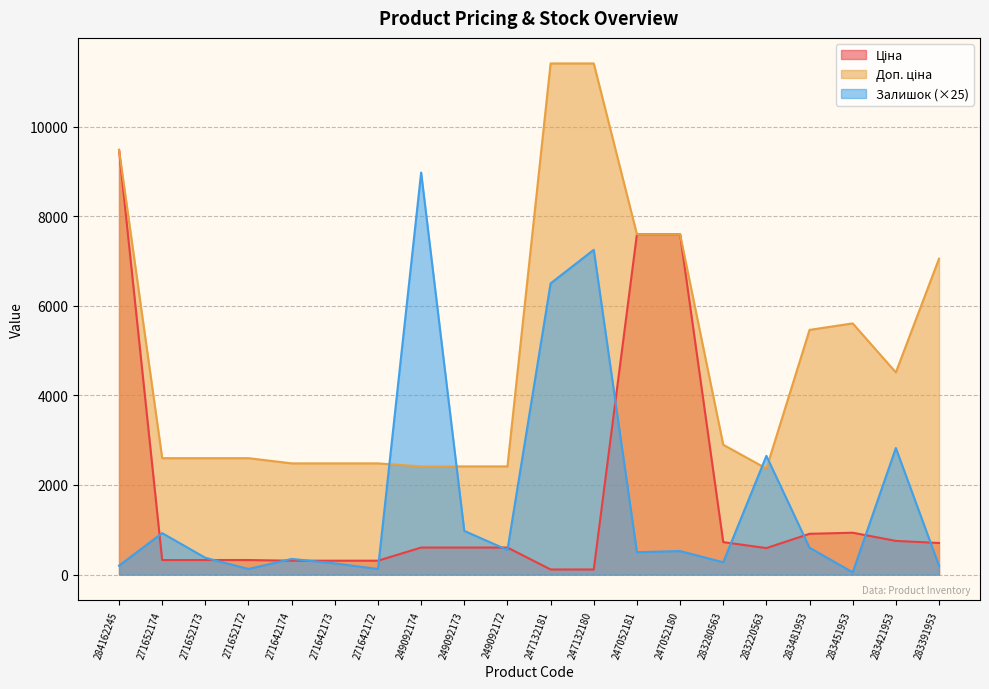

At which category is the sum across all series the highest?

284162245